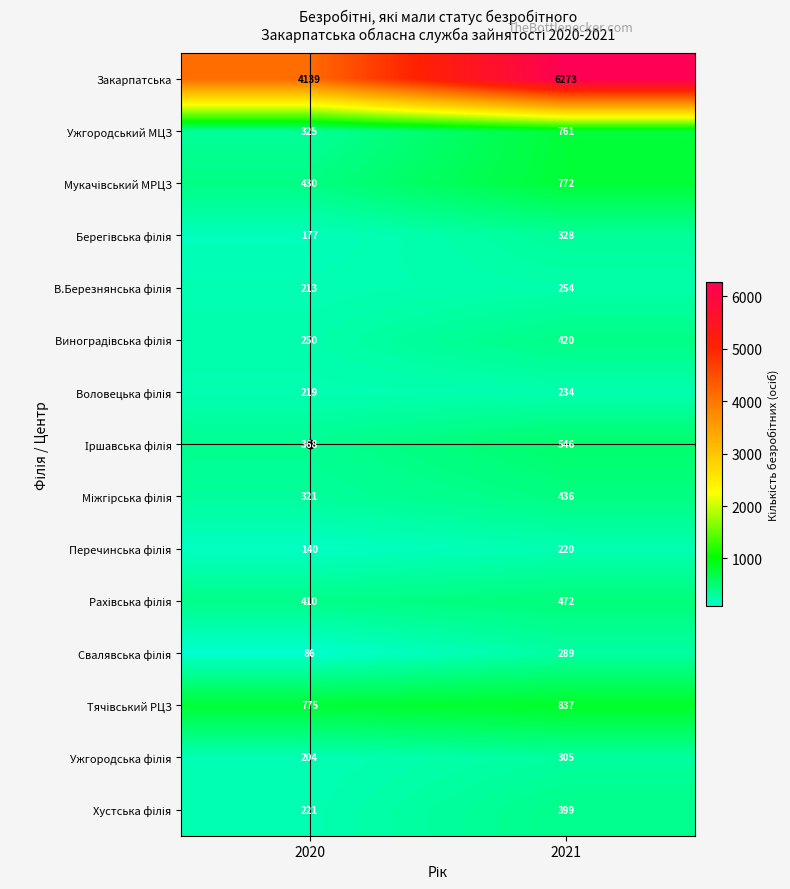

What is the difference between the highest and lowest values at 2020?

4053